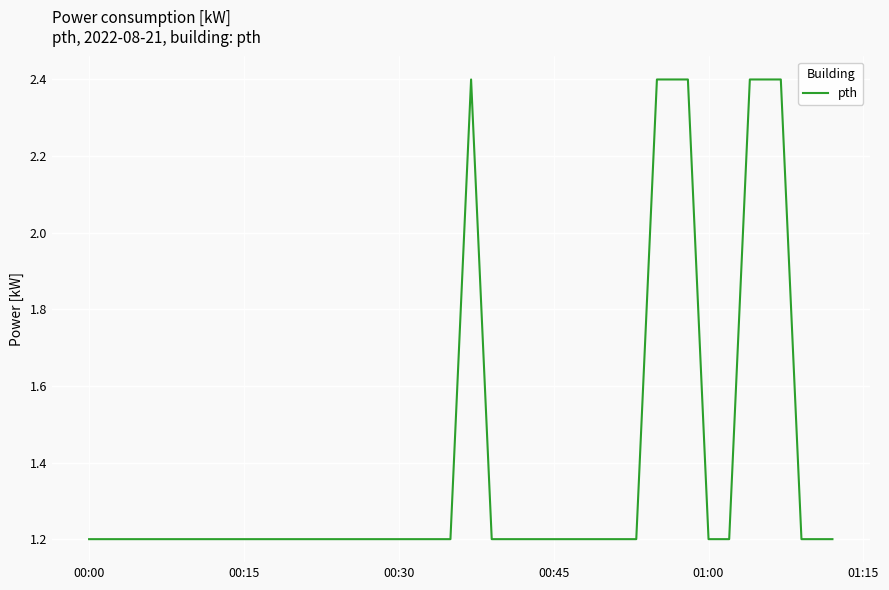

What is the difference between the maximum and minimum values?

1.2